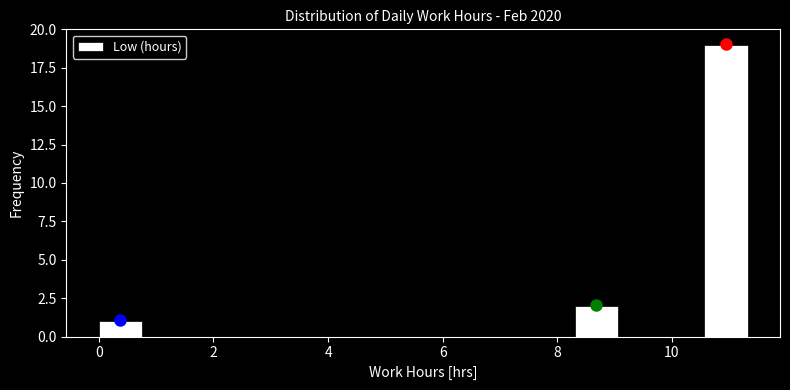

Read against the x-axis, roughly where is the centre of the tallest bar?

11.0